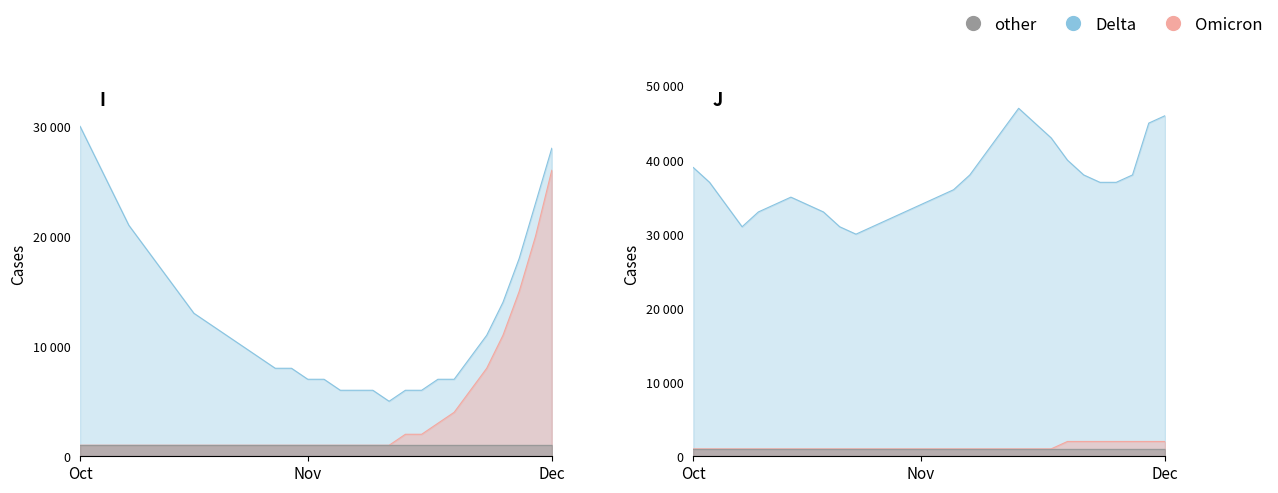

Which series has the widest spread of values?

Omicron_I